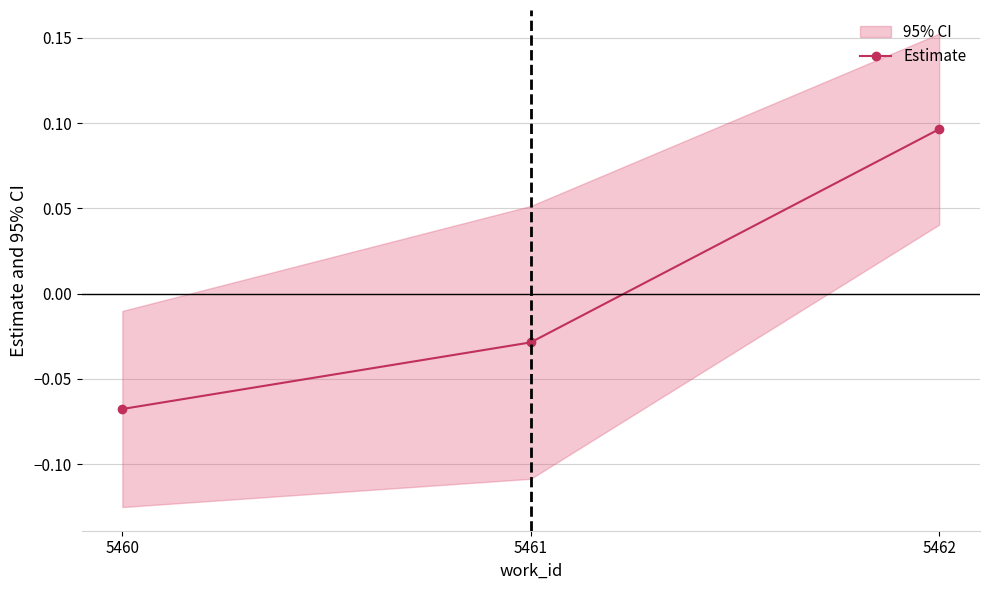

Does the chart have visible grid lines?

Yes